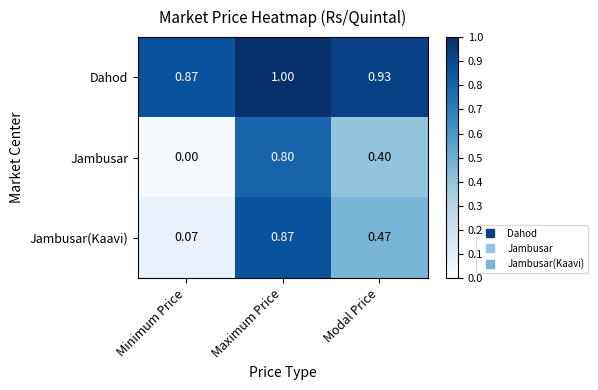

List the series in order of their peak value, lowest first.

Jambusar, Jambusar(Kaavi), Dahod